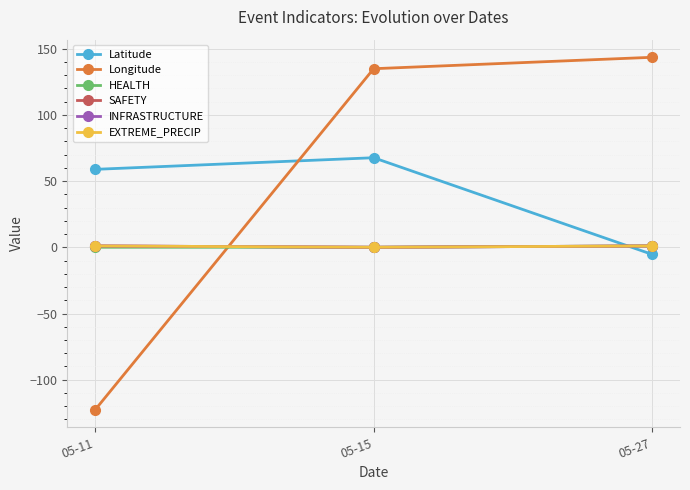

At 05-11, list the series in order from largest to smallest.

Latitude, SAFETY, INFRASTRUCTURE, EXTREME_PRECIP, HEALTH, Longitude